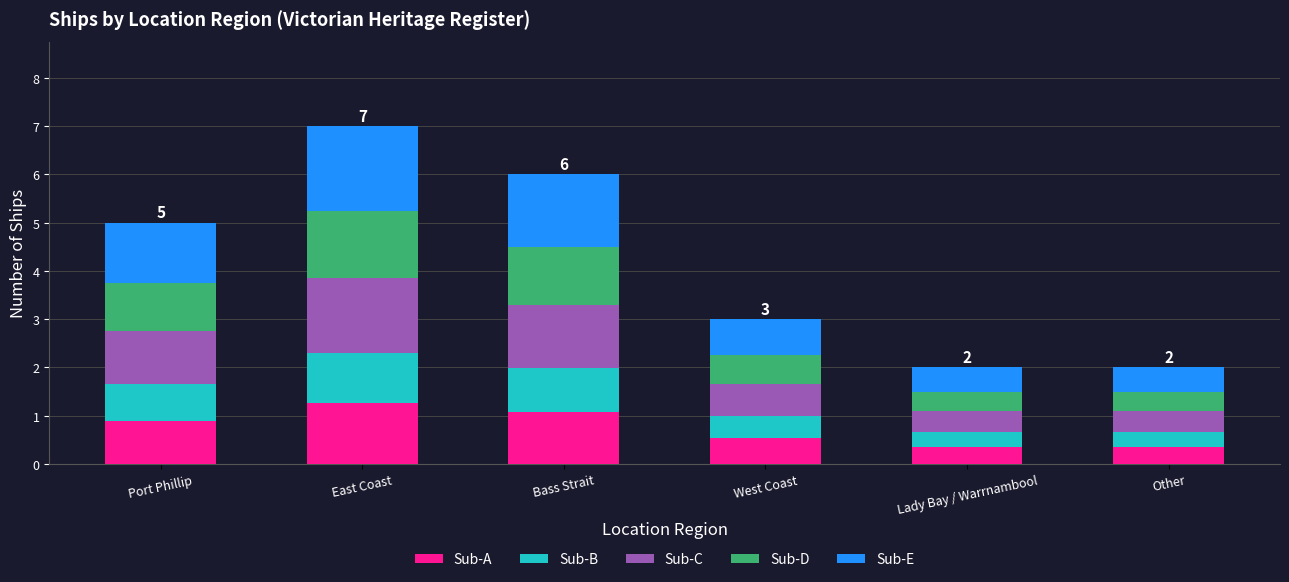

Is it true that Sub-A equals 0.2 at Port Phillip?

False